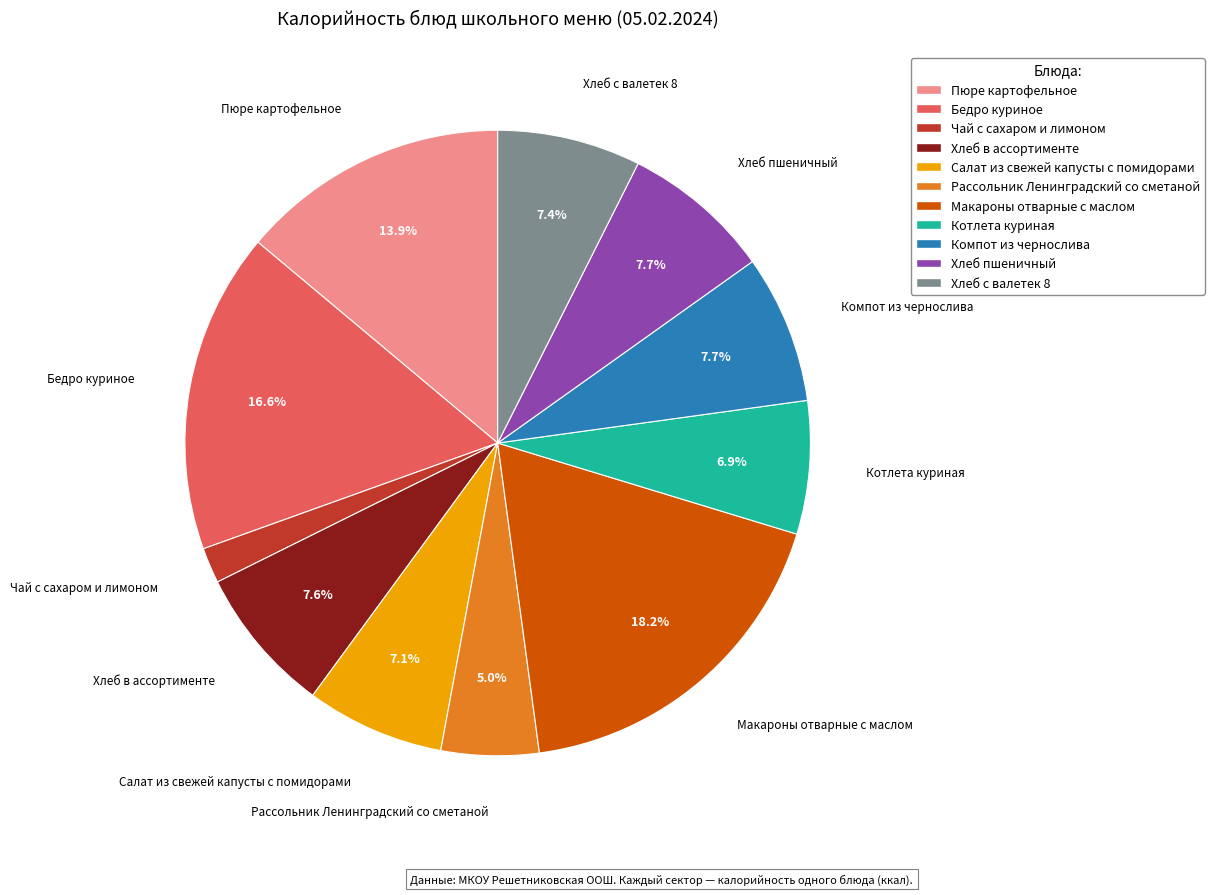

Count the number of slices in the pie.

11